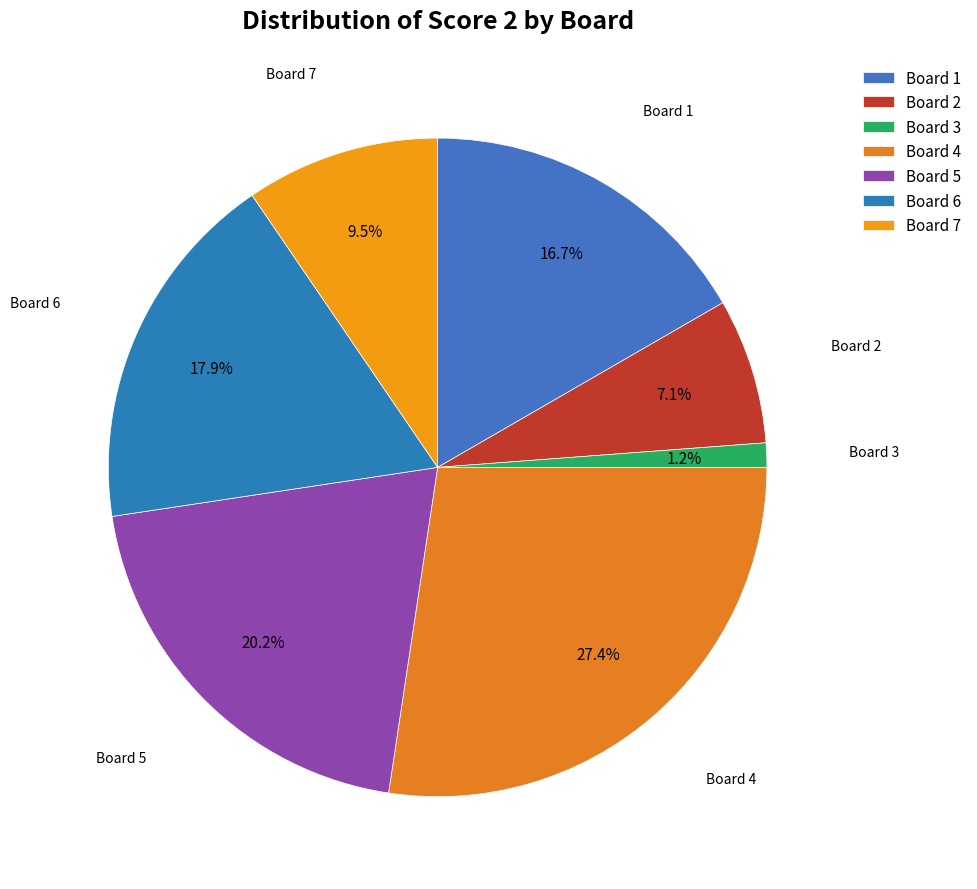

Do Board 3 and Board 2 together represent more than half of the pie?

No